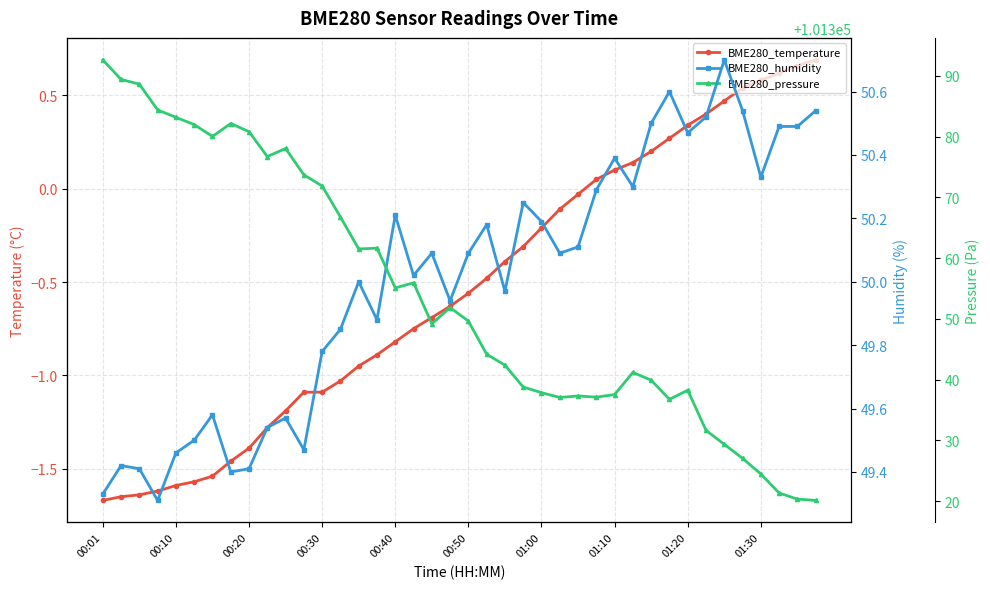

Is the value of BME280_pressure at 32 greater than the value of BME280_temperature at 11?

Yes